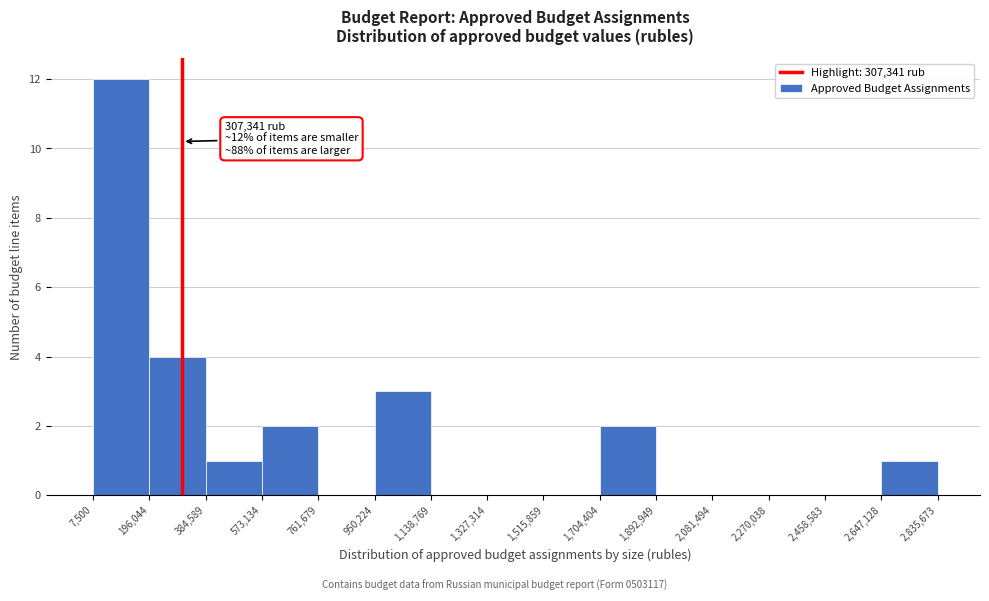

Which range on the x-axis has the tallest bar?

7,500 to 196,044